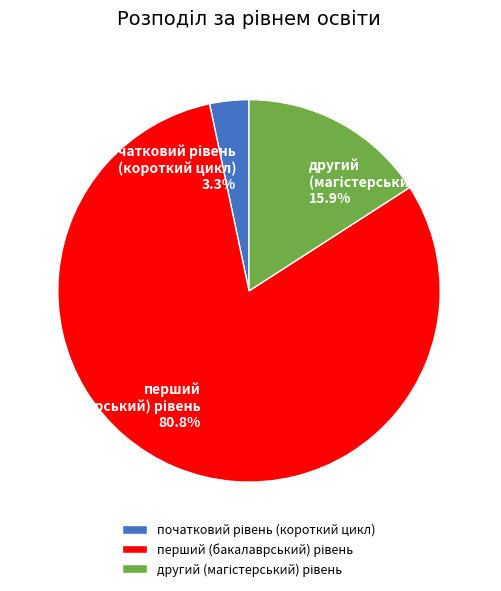

Does any single category account for the majority?

Yes